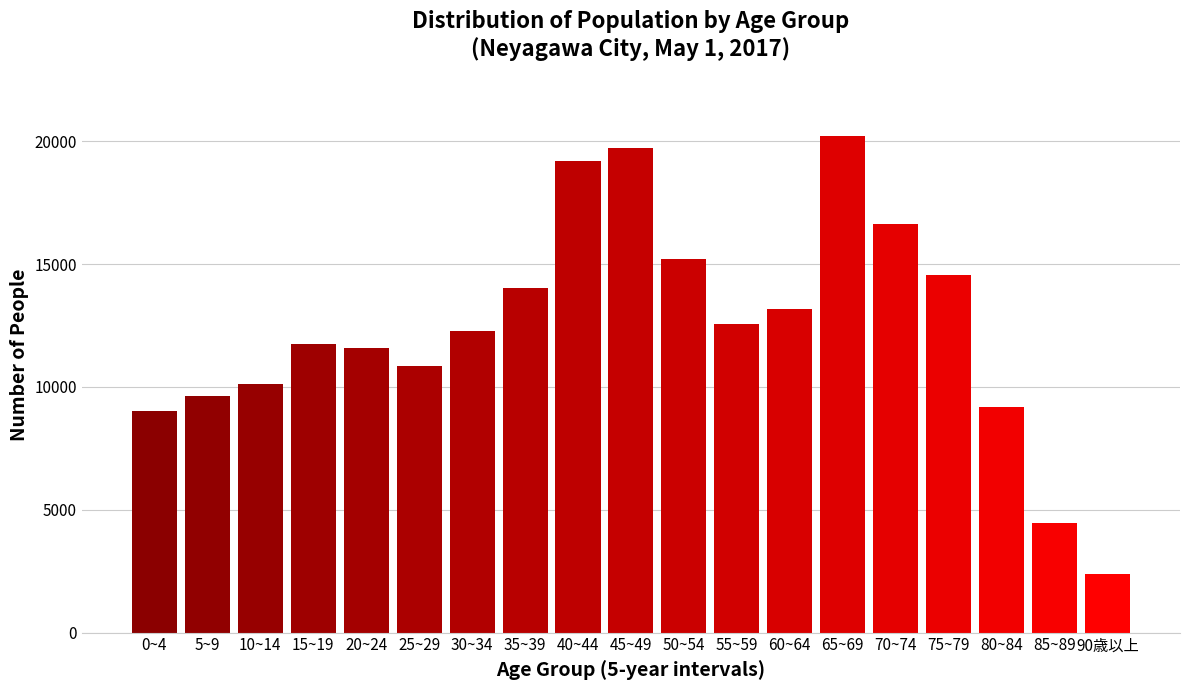

Reading right to left, transcribe all the data shown in this chart.

2375	4478	9187	14567	16633	20206	13179	12571	15212	19733	19191	14012	12277	10843	11567	11751	10123	9629	9020